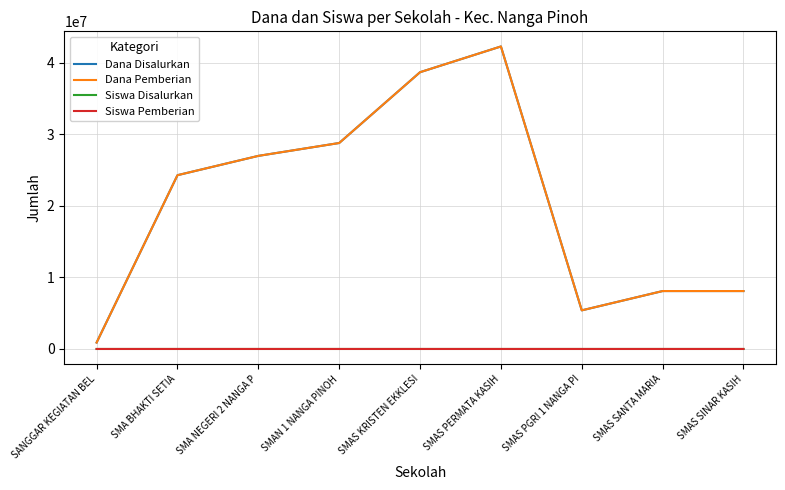

List the labels in order of Dana Disalurkan value, smallest first.

SANGGAR KEGIATAN BEL, SMAS PGRI 1 NANGA PI, SMAS SANTA MARIA, SMAS SINAR KASIH, SMA BHAKTI SETIA, SMA NEGERI 2 NANGA P, SMAN 1 NANGA PINOH, SMAS KRISTEN EKKLESI, SMAS PERMATA KASIH